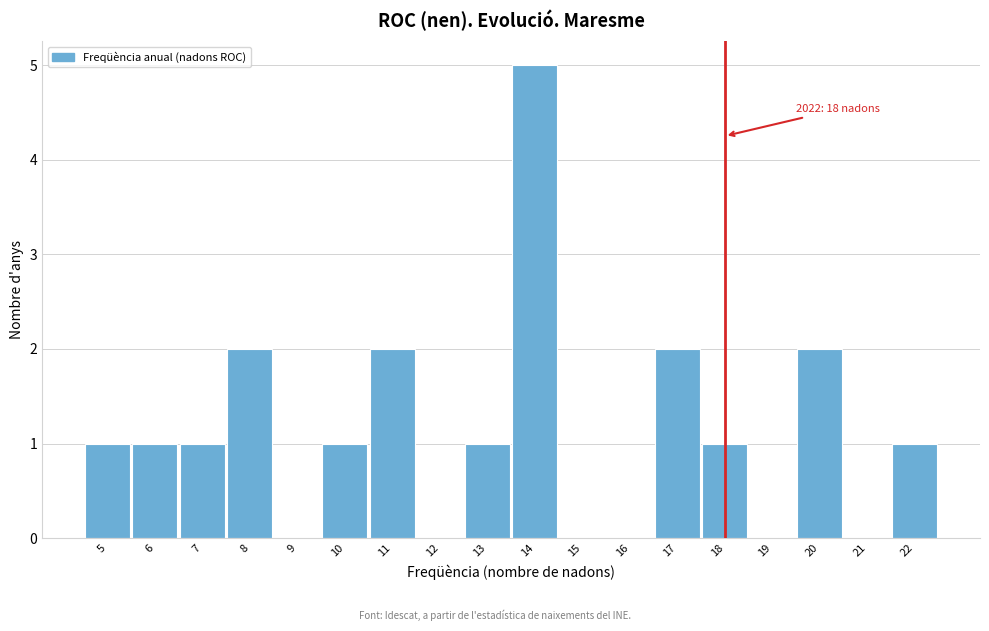

Over which range of the x-axis is the bar tallest?

13.5 to 14.5